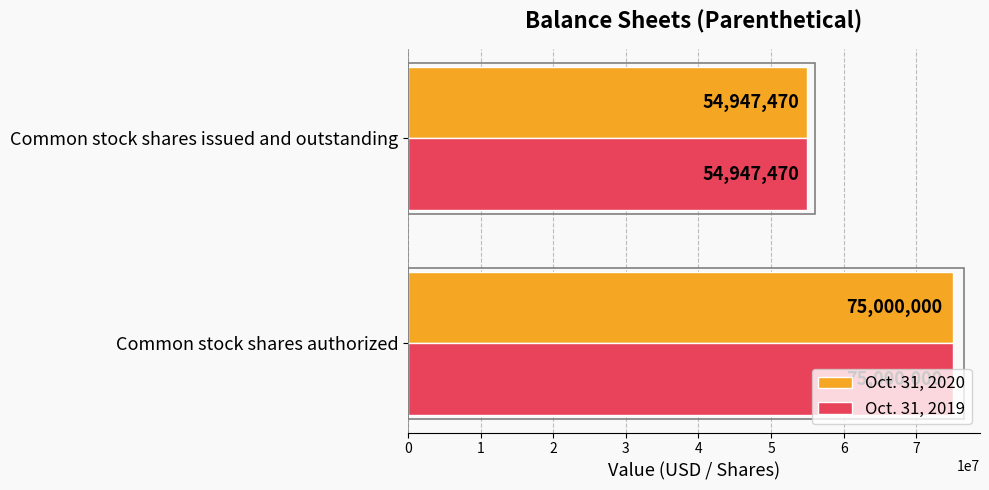

The Oct. 31, 2019 series shows 15492855 at Common stock shares authorized. True or false?

False